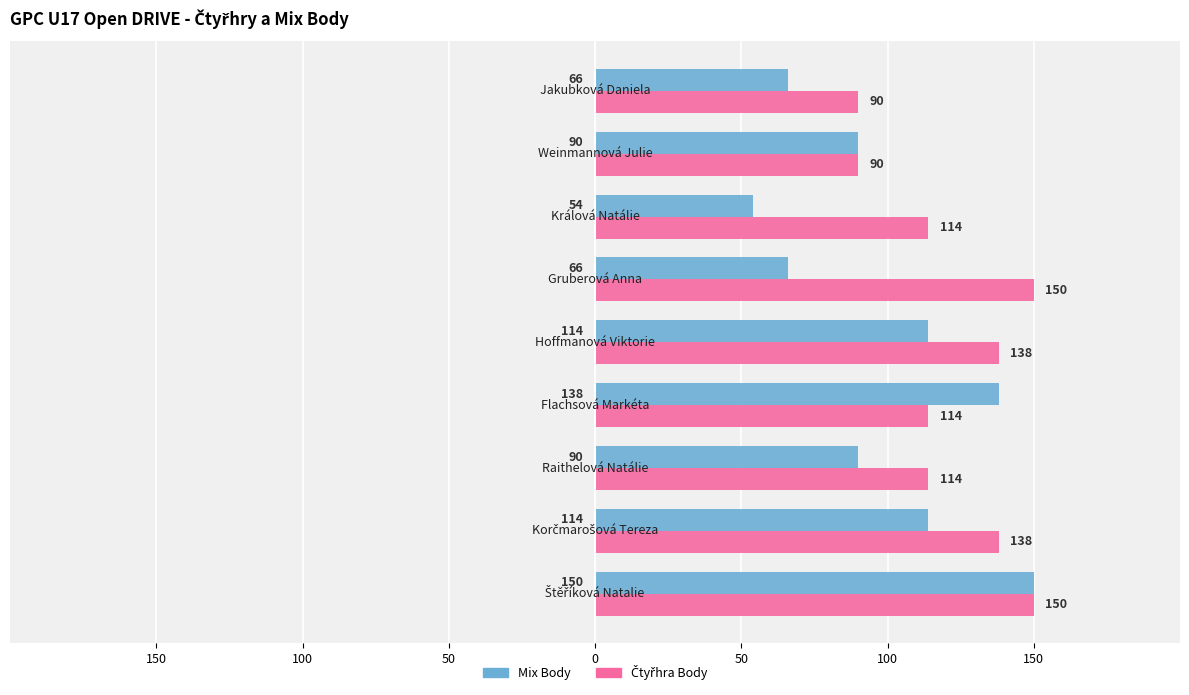

What is the label of the 9th bar from the right?

150